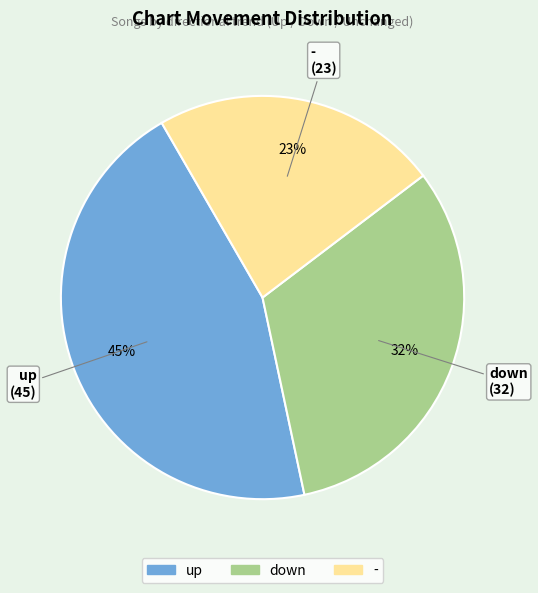

True or false: down accounts for 42% of the total.

False